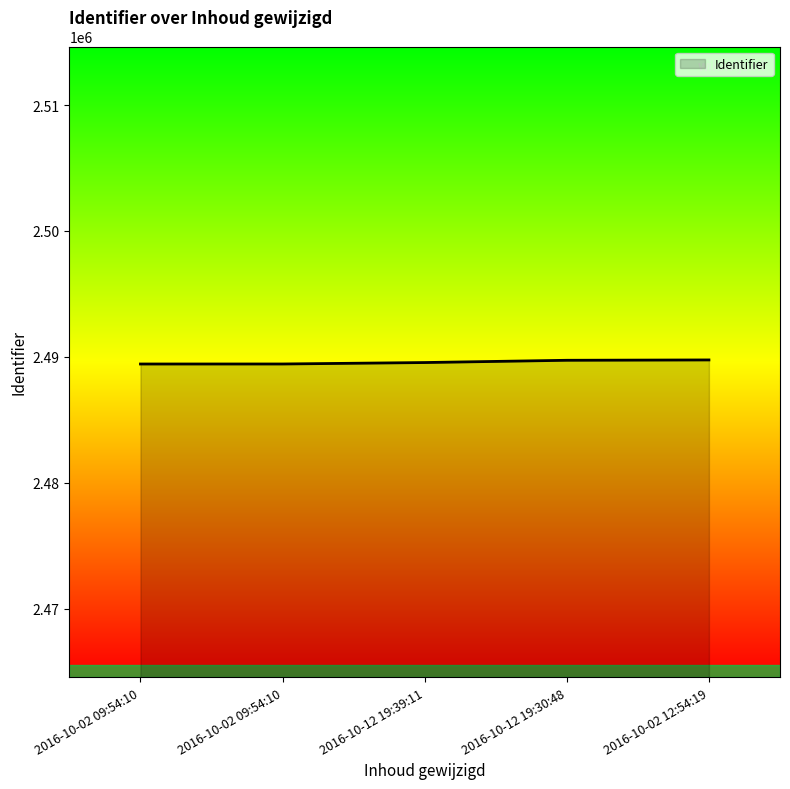

What is the sum of the values at 2016-10-12 19:39:11 and 2016-10-02 12:54:19?

4979305